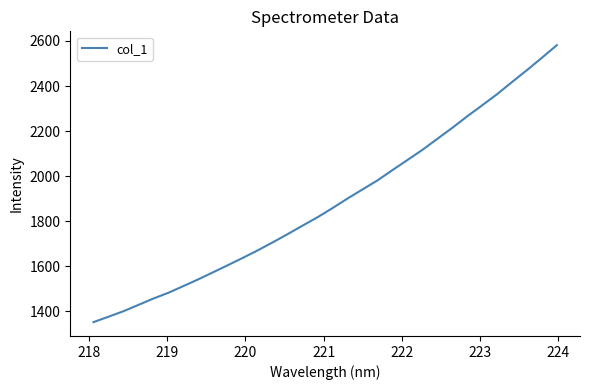

Does the chart display data point markers on the line(s)?

No